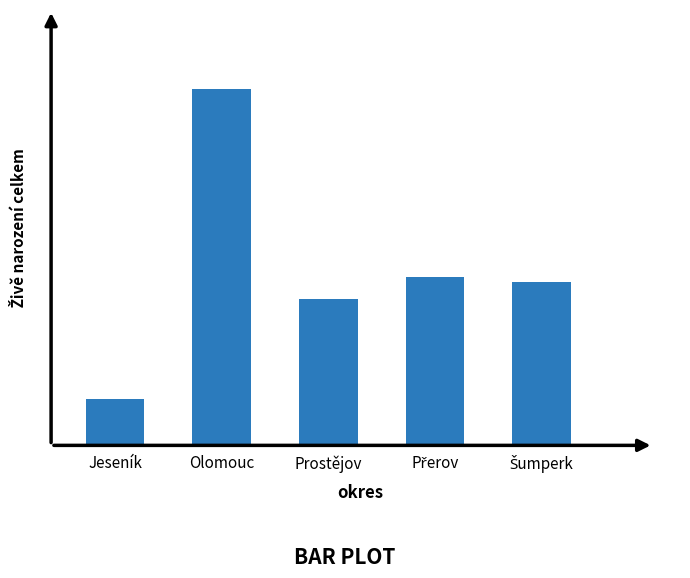

Which label corresponds to the smallest value in the chart?

Jeseník